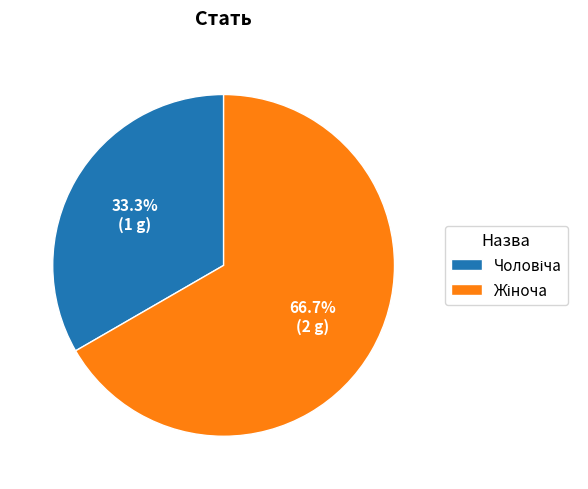

Is there a majority slice in this chart?

Yes